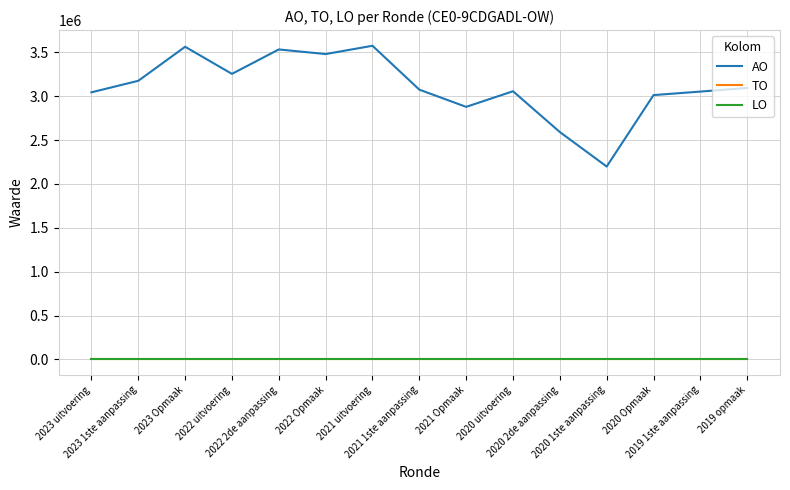

Does the chart display data point markers on the line(s)?

No